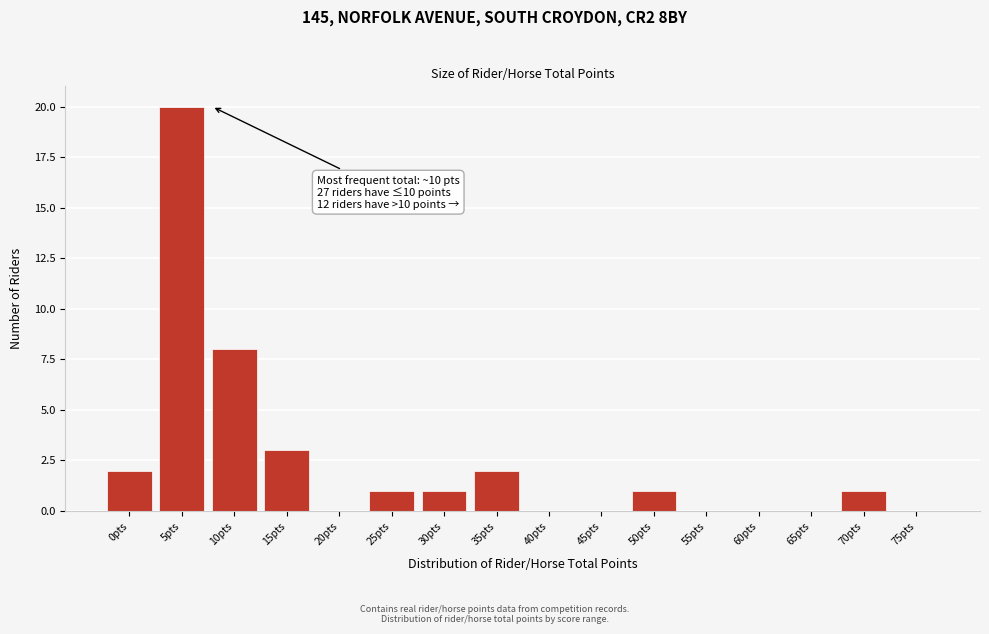

Reading left to right, list all the values displayed in this chart.

0pts=2	5pts=20	10pts=8	15pts=3	20pts=0	25pts=1	30pts=1	35pts=2	40pts=0	45pts=0	50pts=1	55pts=0	60pts=0	65pts=0	70pts=1	75pts=0